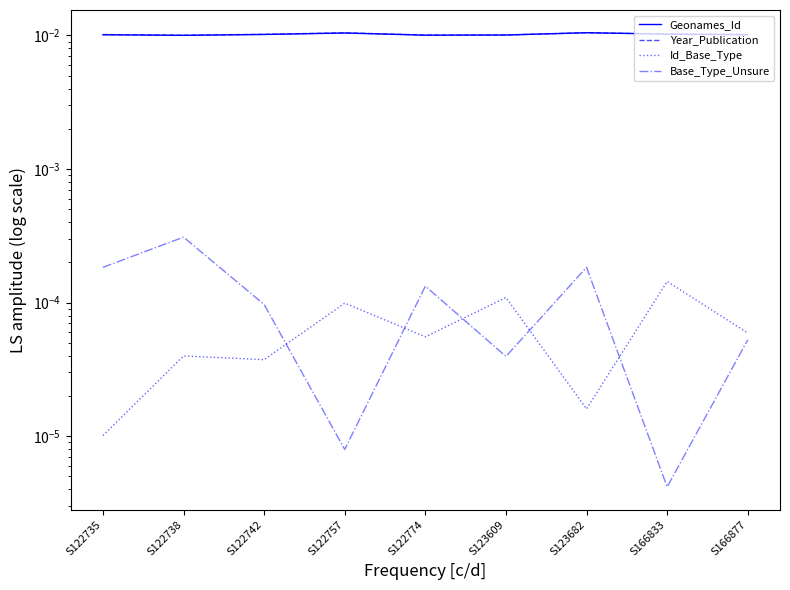

How many lines are shown in the chart?

4